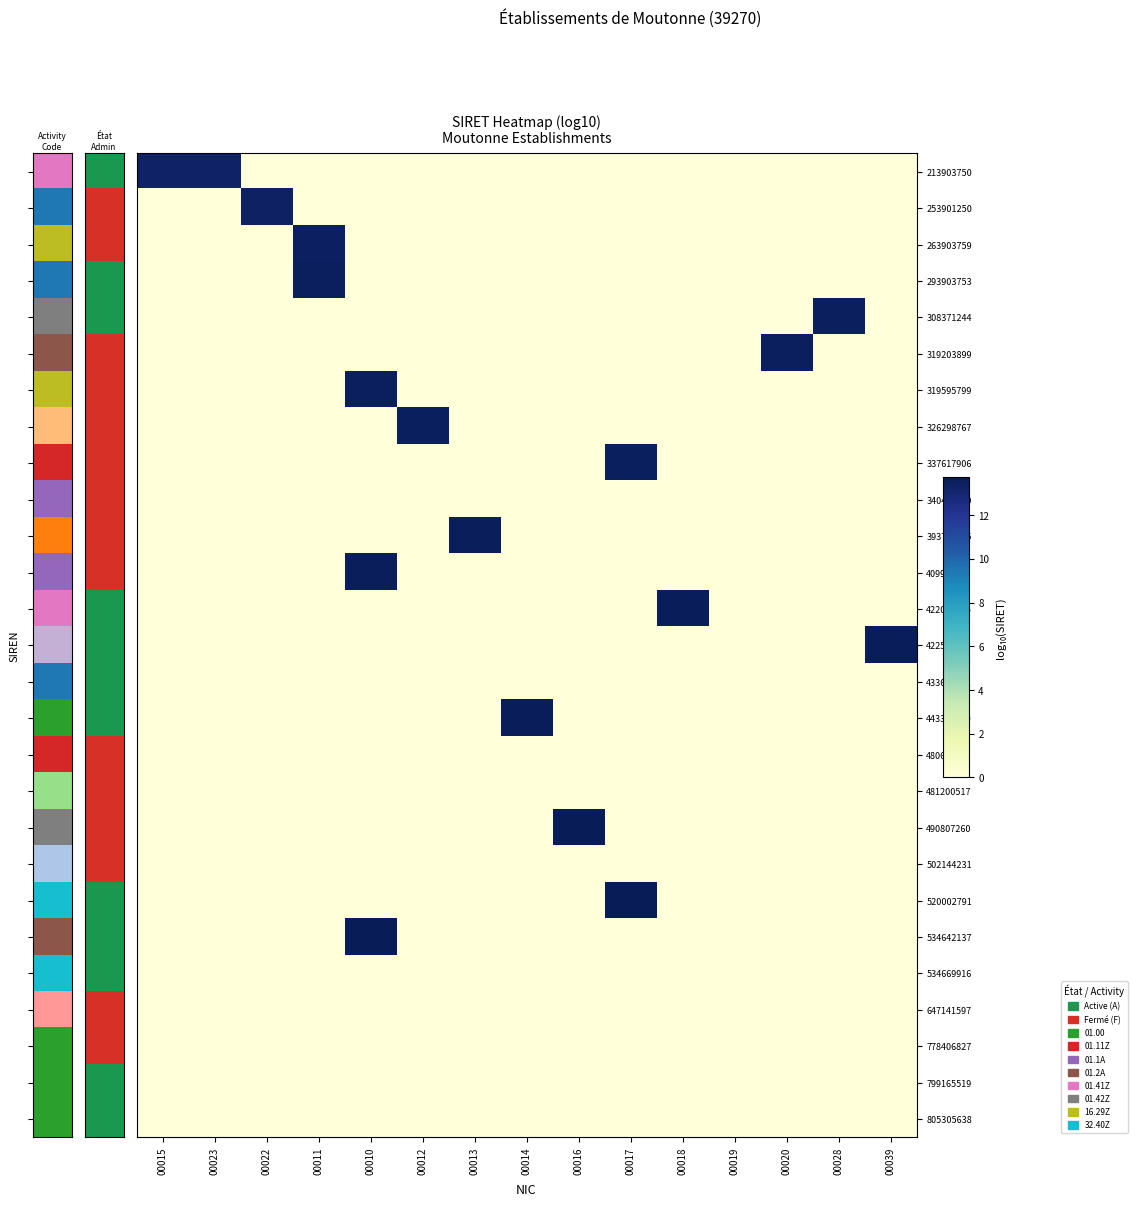

At how many categories does at least one series exceed 9?

14